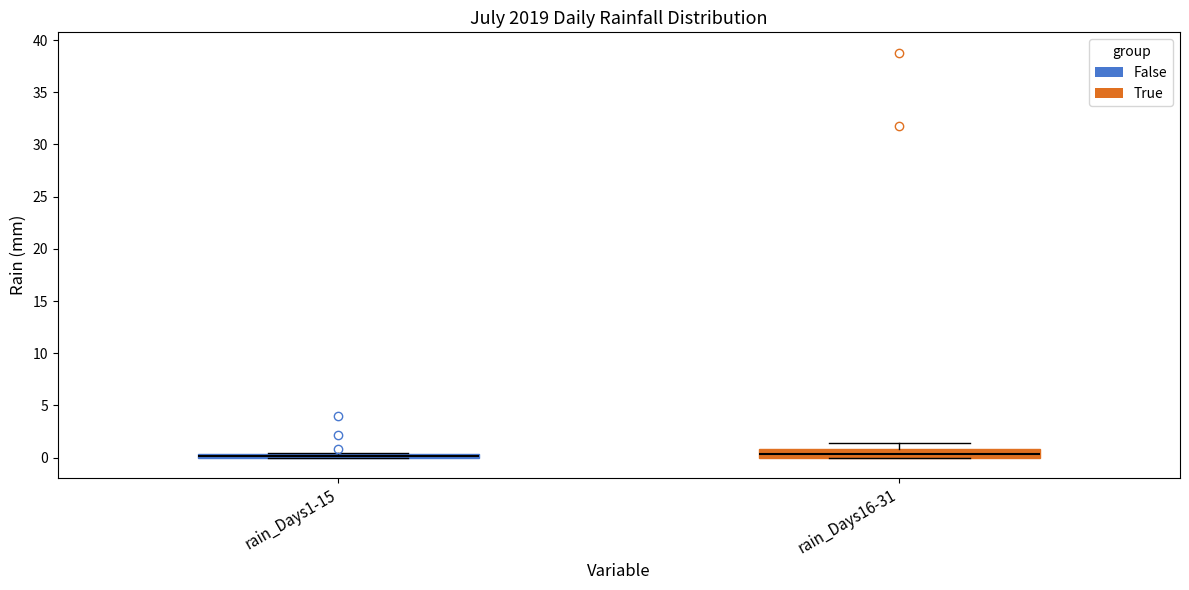

Where does the median line of the box for rain_Days16-31 sit on the y-axis? The values are not printed on the chart, so give them approximately, as read against the axis.

0.5